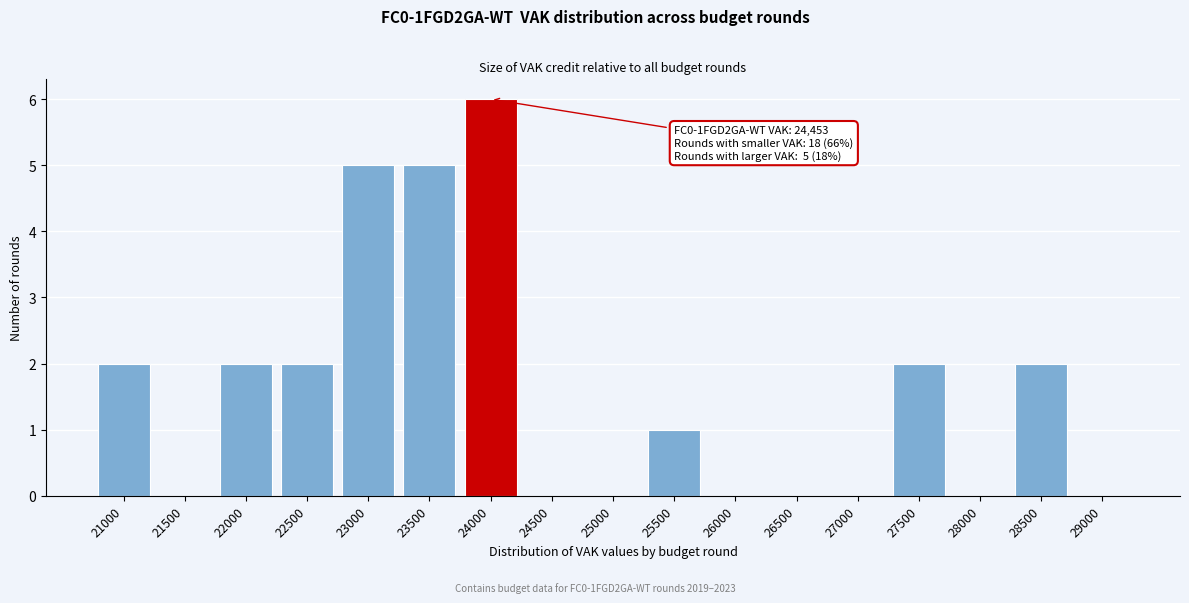

Reading right to left, extract all data points from this chart.

29000=0	28500=2	28000=0	27500=2	27000=0	26500=0	26000=0	25500=1	25000=0	24500=0	24000=6	23500=5	23000=5	22500=2	22000=2	21500=0	21000=2